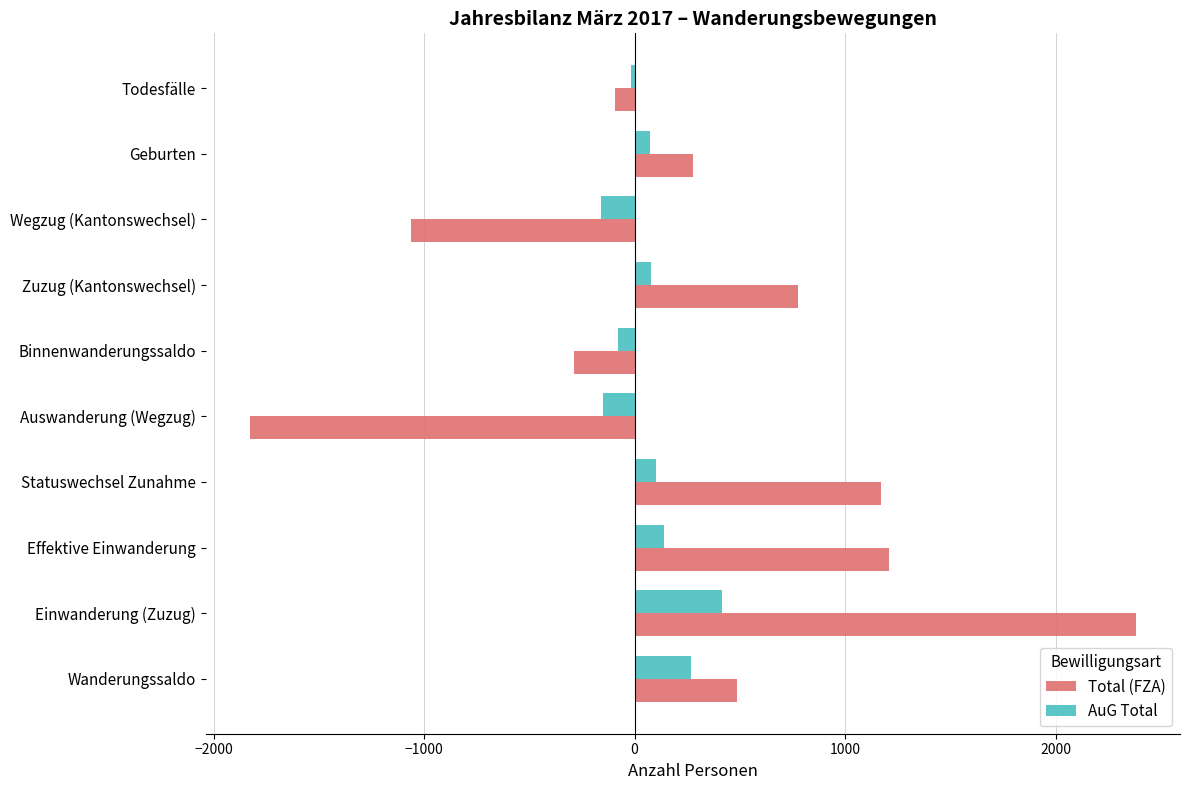

What is the sum of all AuG Total values?

667